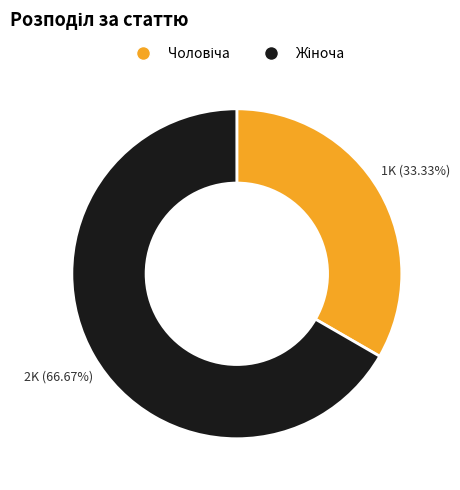

Is there any slice that represents more than half of the pie?

Yes